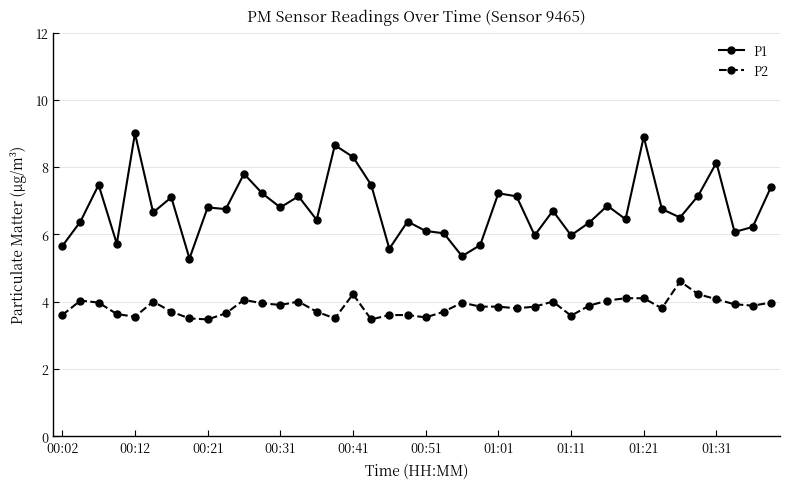

What is the value of the P1 point at the 21st from the left?

6.1